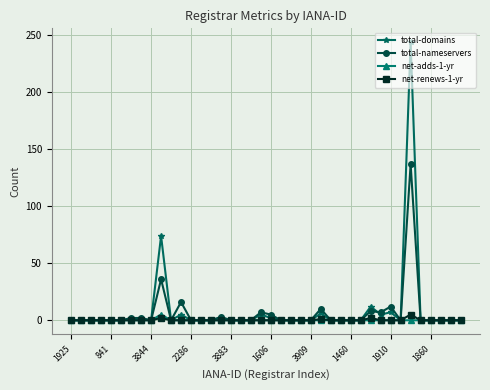

Which series has the largest range (max minus min)?

total-domains